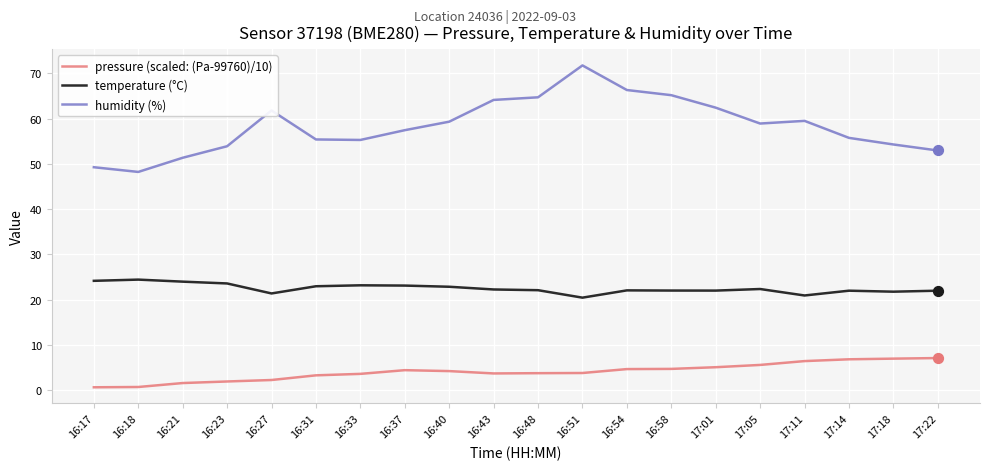

At how many categories does at least one series exceed 2?

20